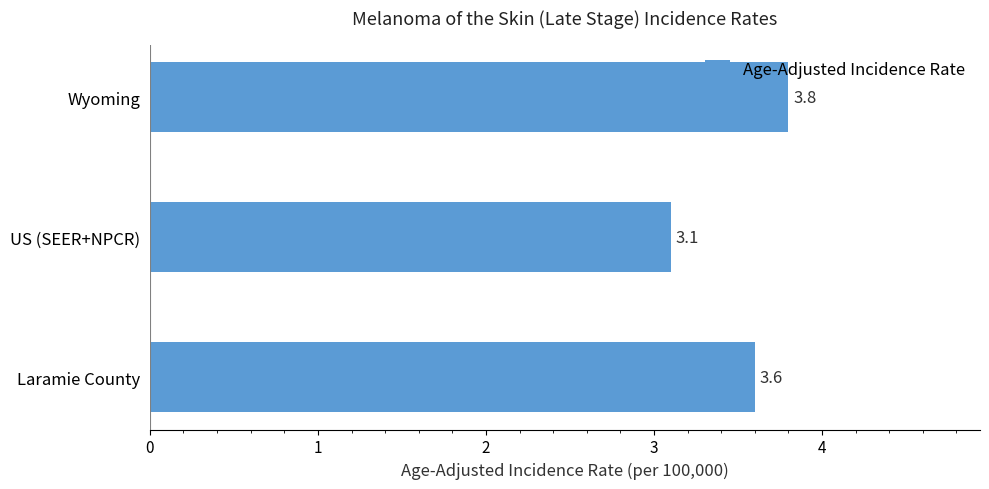

Where is the data nearest to the value 3?

US (SEER+NPCR)